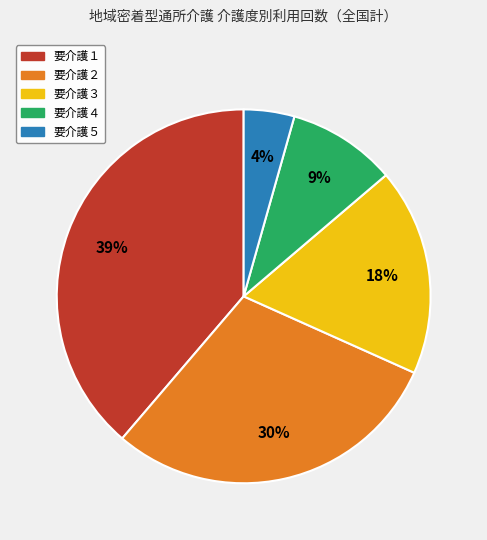

Do 要介護１ and 要介護４ together represent more than half of the pie?

No